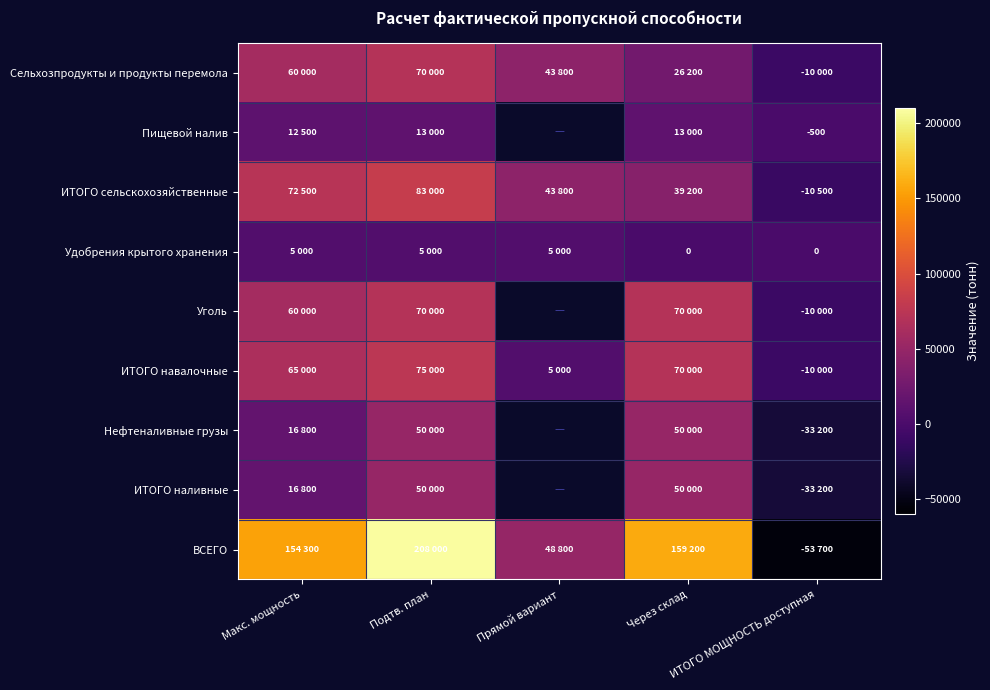

Is the value of ИТОГО сельскохозяйственные at Подтв. план greater than the value of ИТОГО наливные at Прямой вариант?

No